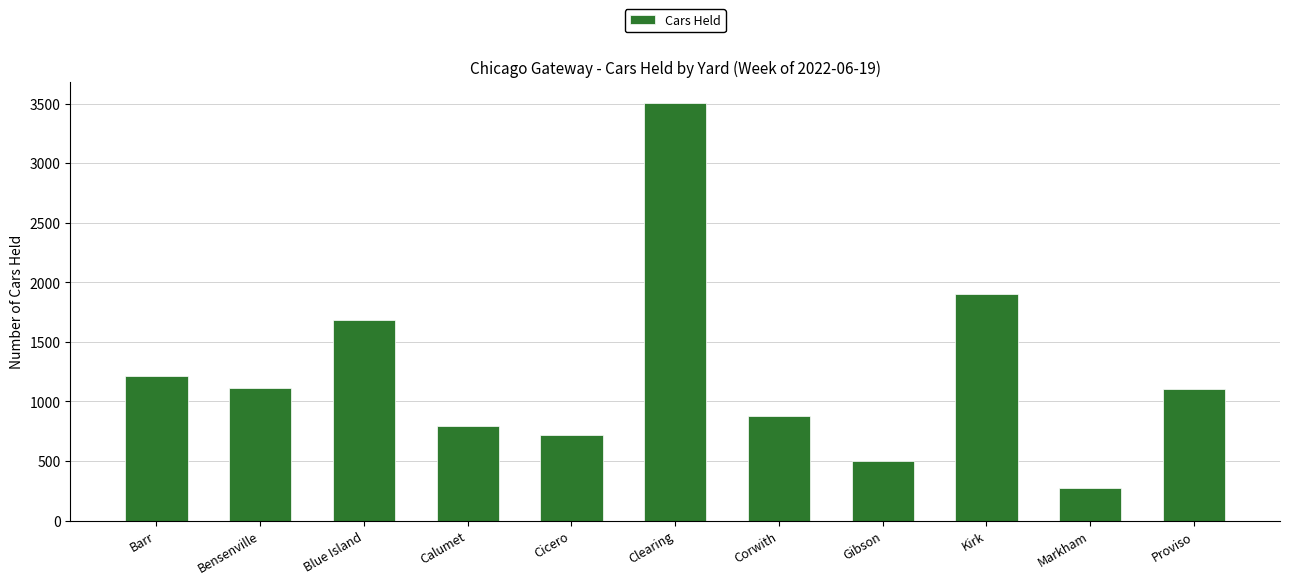

True or false: the data shows 5025 at Clearing.

False